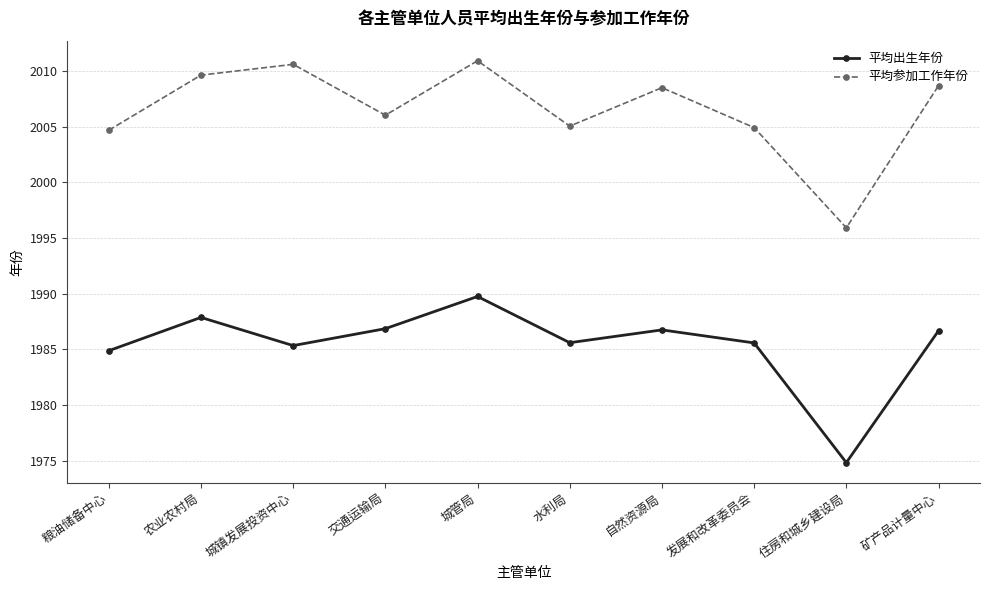

Does the chart have visible grid lines?

Yes